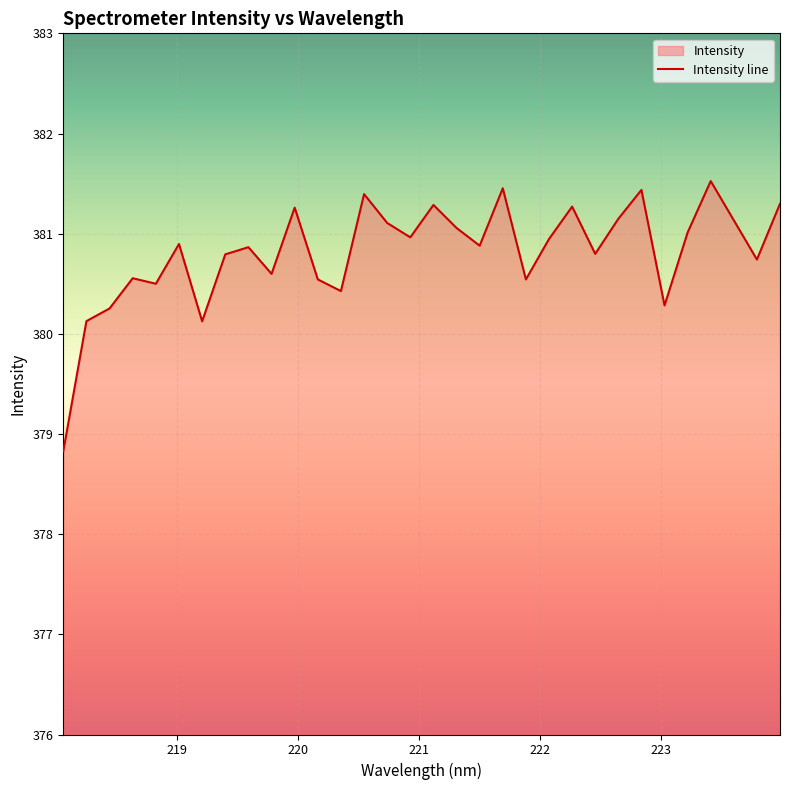

What is the minimum value shown in the chart?

378.8